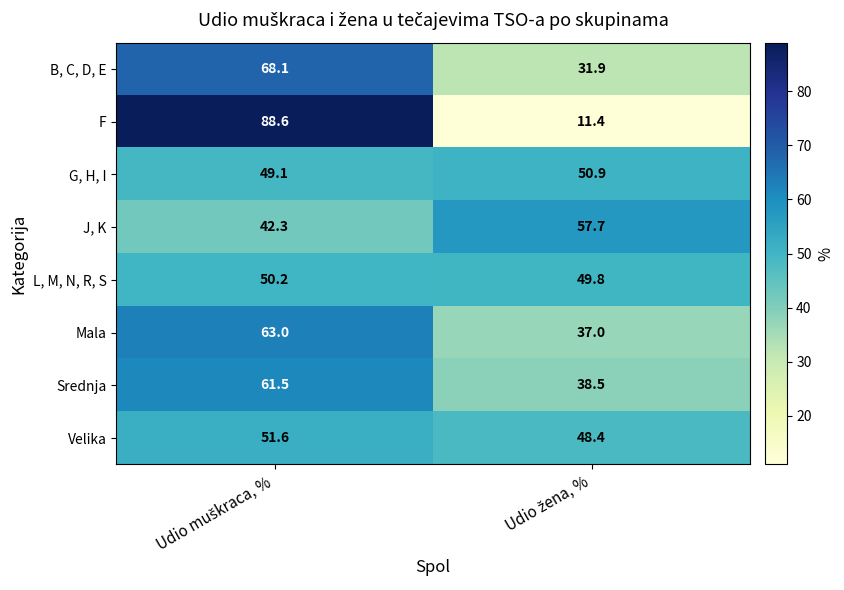

What is the highest value of the F series?

88.6